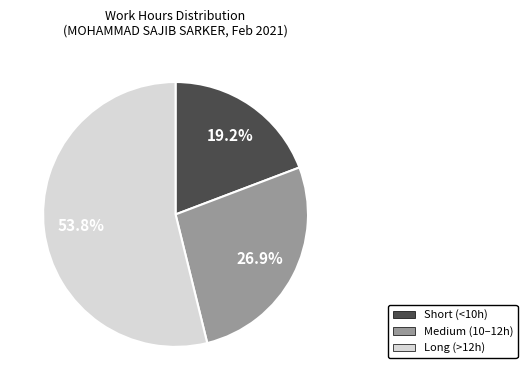

Which has a higher value, Medium (10–12h) or Short (<10h)?

Medium (10–12h)